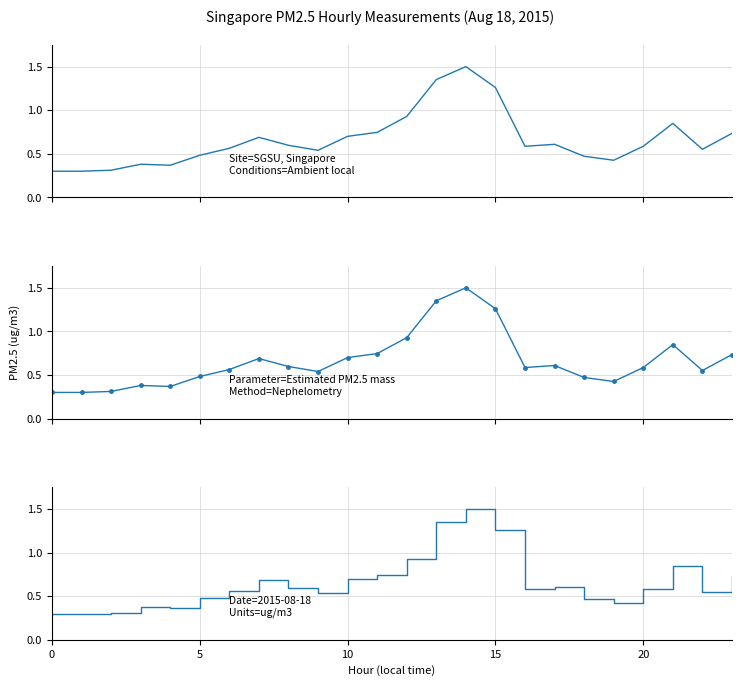

How many points are higher than both their immediate neighbors (excluding endpoints)?

5